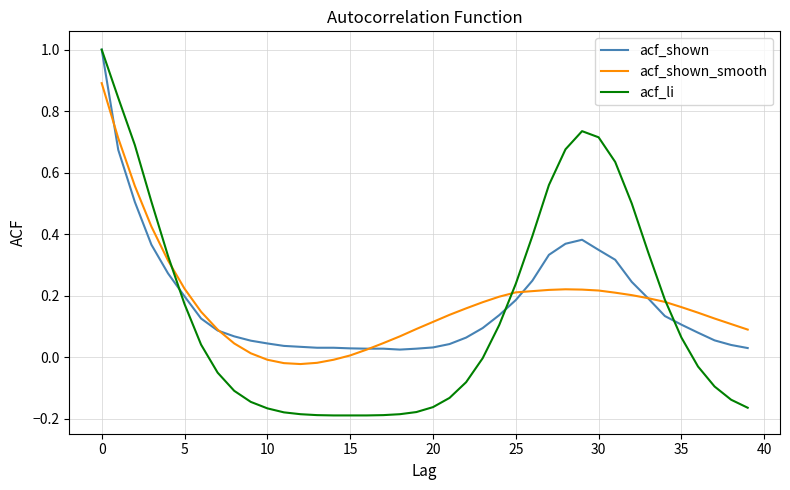

Which series has the largest range (max minus min)?

acf_li